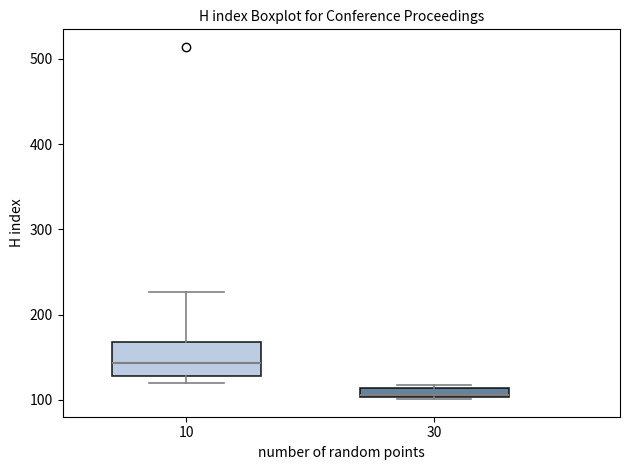

Where is the upper edge of the box at x = 30 on the y-axis? The values are not printed on the chart, so give them approximately, as read against the axis.

110